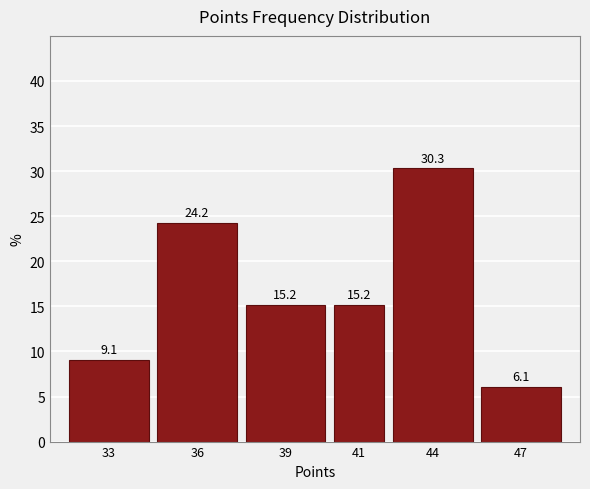

Reading left to right, extract all data points from this chart.

33=9.1	36=24.2	39=15.2	41=15.2	44=30.3	47=6.1